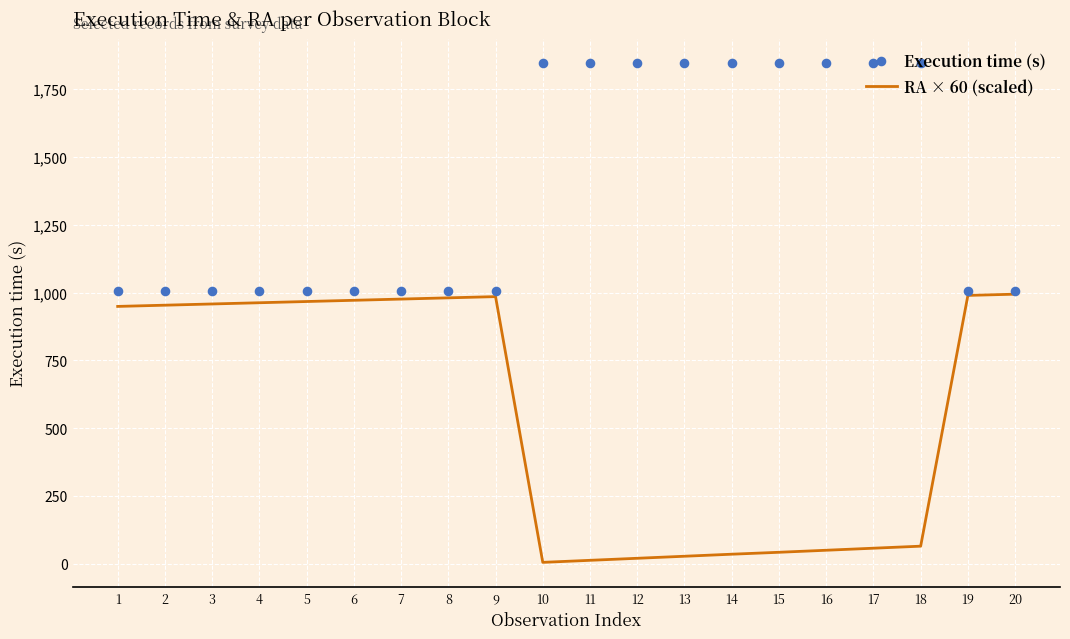

Which series has the widest spread of Y values?

RA × 60 (scaled)